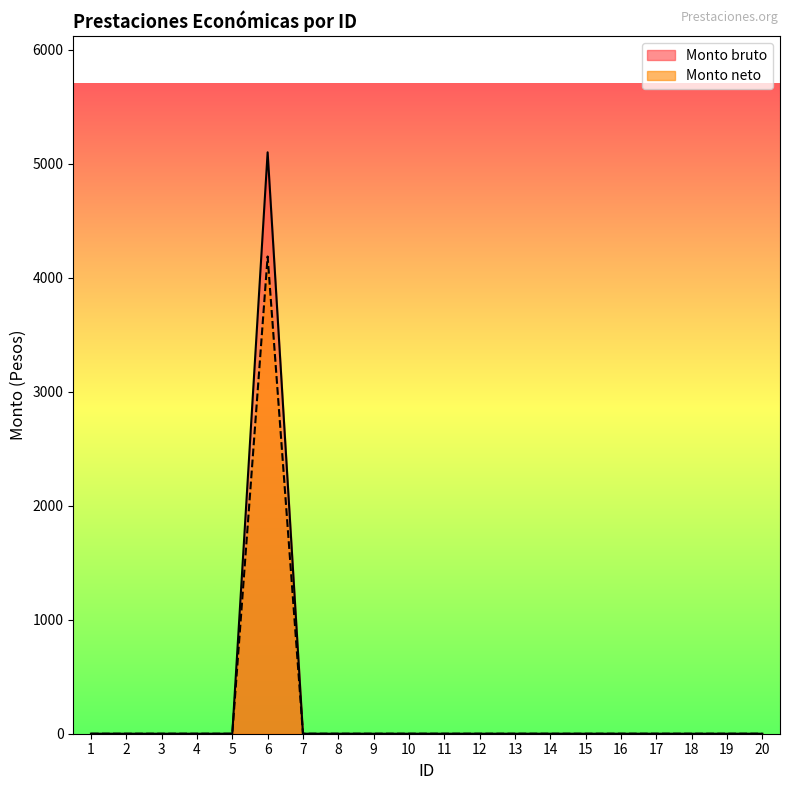

Reading left to right, extract all data points from this chart.

Monto bruto: 0.0	0.0	0.0	0.0	0.0	5099.8	0.0	0.0	0.0	0.0	0.0	0.0	0.0	0.0	0.0	0.0	0.0	0.0	0.0	0.0
Monto neto: 0.0	0.0	0.0	0.0	0.0	4185.9	0.0	0.0	0.0	0.0	0.0	0.0	0.0	0.0	0.0	0.0	0.0	0.0	0.0	0.0